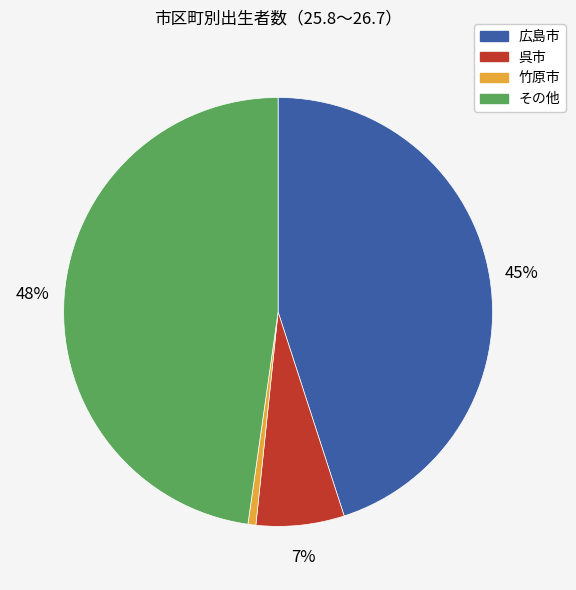

How many slices are in this pie chart?

4